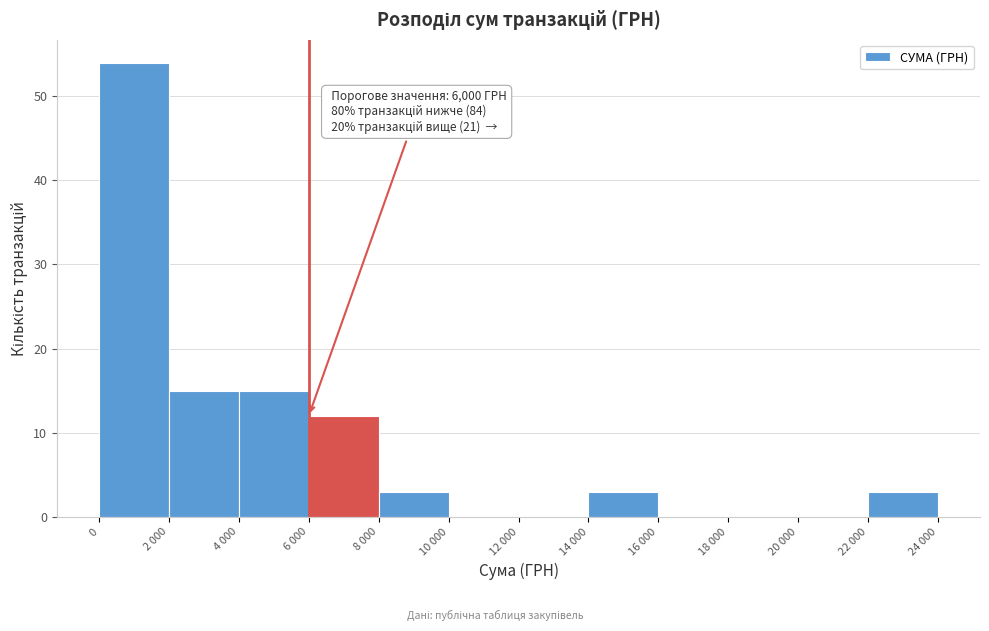

Reading left to right, transcribe all the data shown in this chart.

0=54	2 000=15	4 000=15	6 000=12	8 000=3	10 000=0	12 000=0	14 000=3	16 000=0	18 000=0	20 000=0	22 000=3